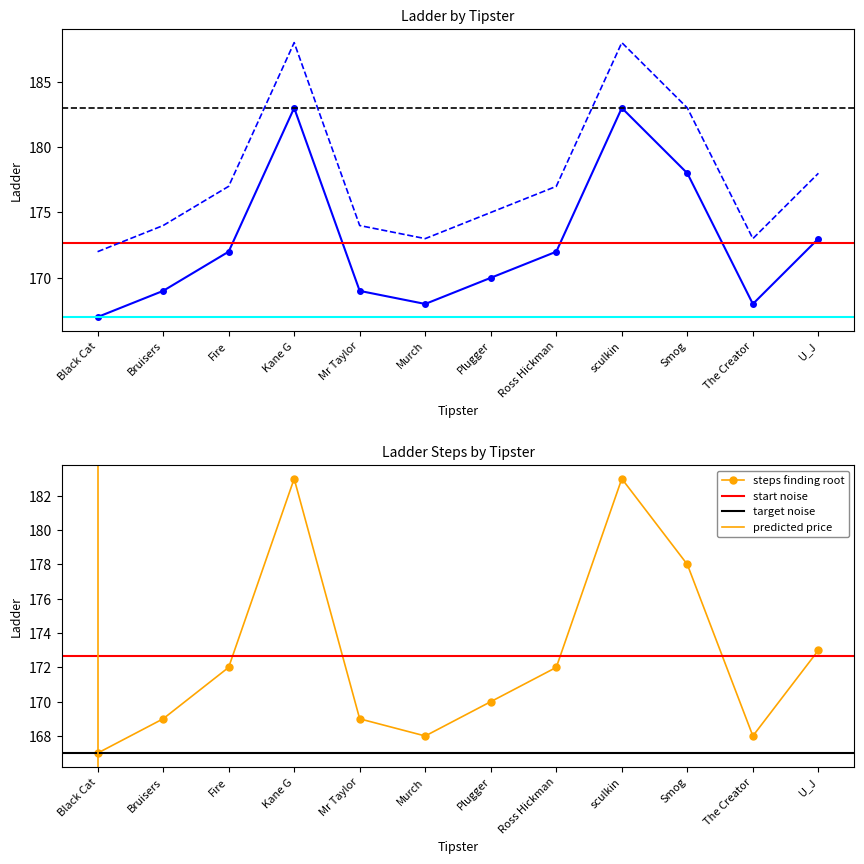

Where is the first local minimum for steps finding root?

Murch